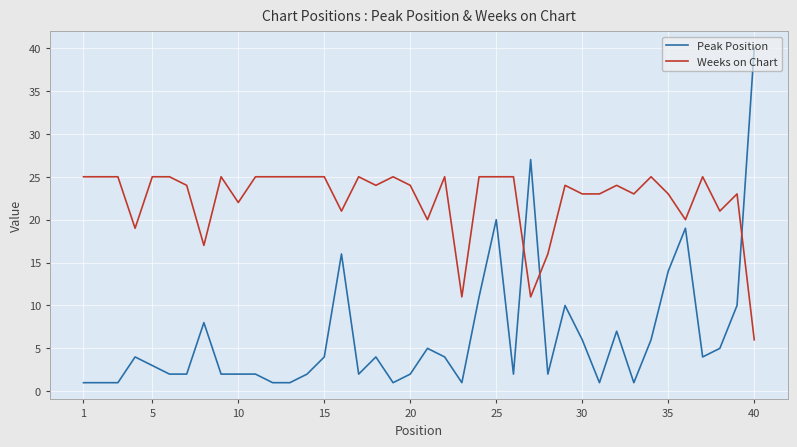

What is the difference between the maximum and minimum values in the Peak Position series?

39